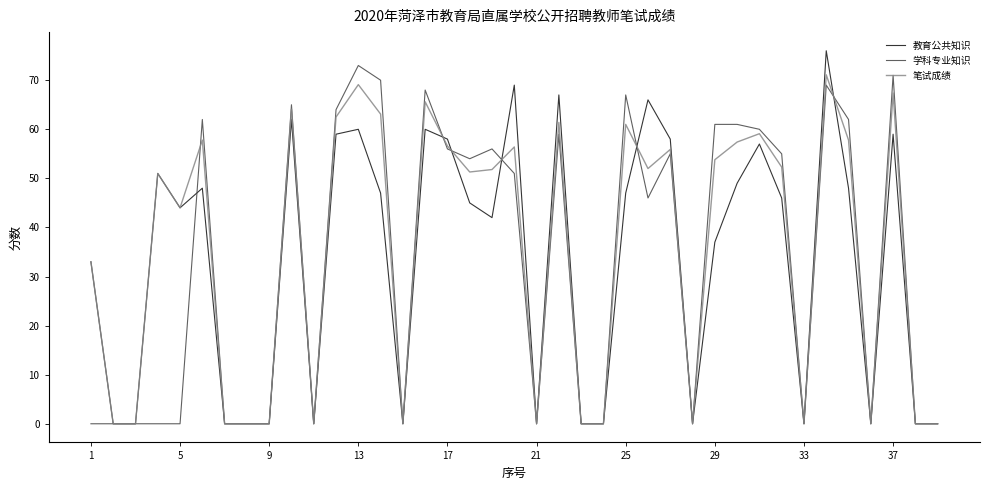

What is the maximum value for 学科专业知识?

73.0